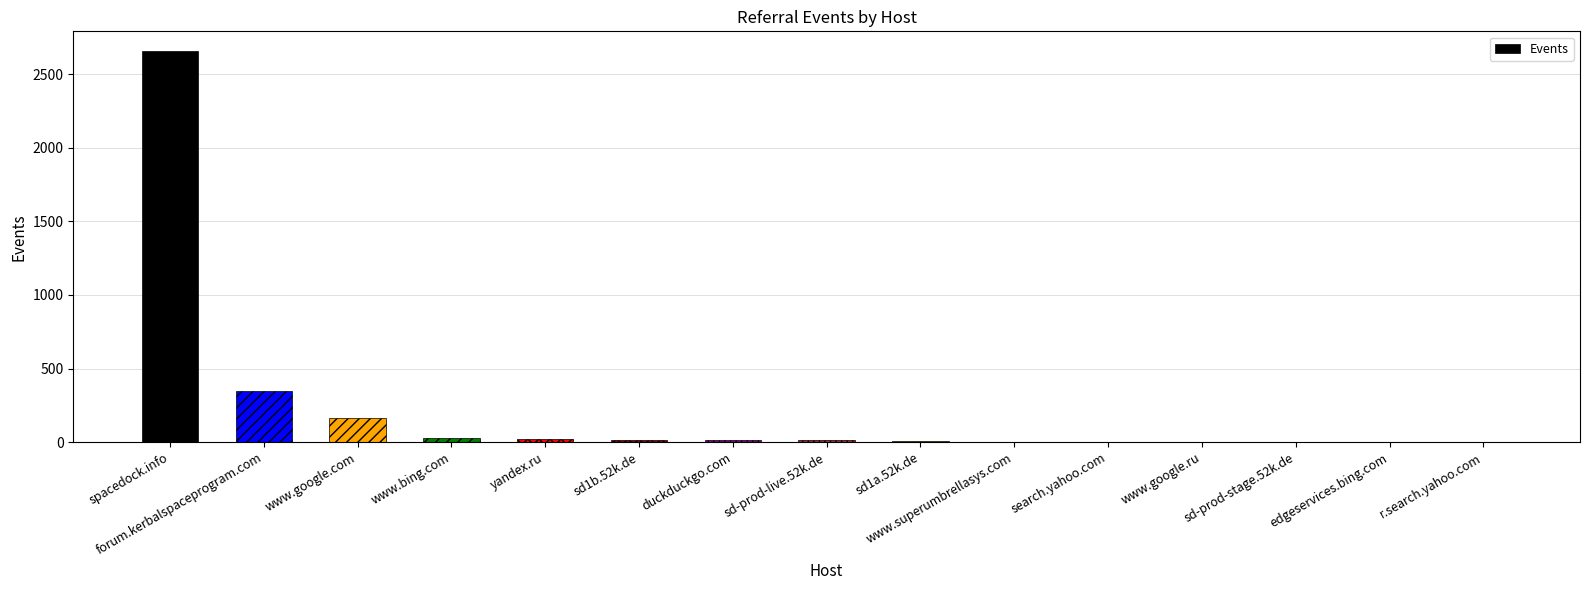

True or false: the data shows 349 at forum.kerbalspaceprogram.com.

True